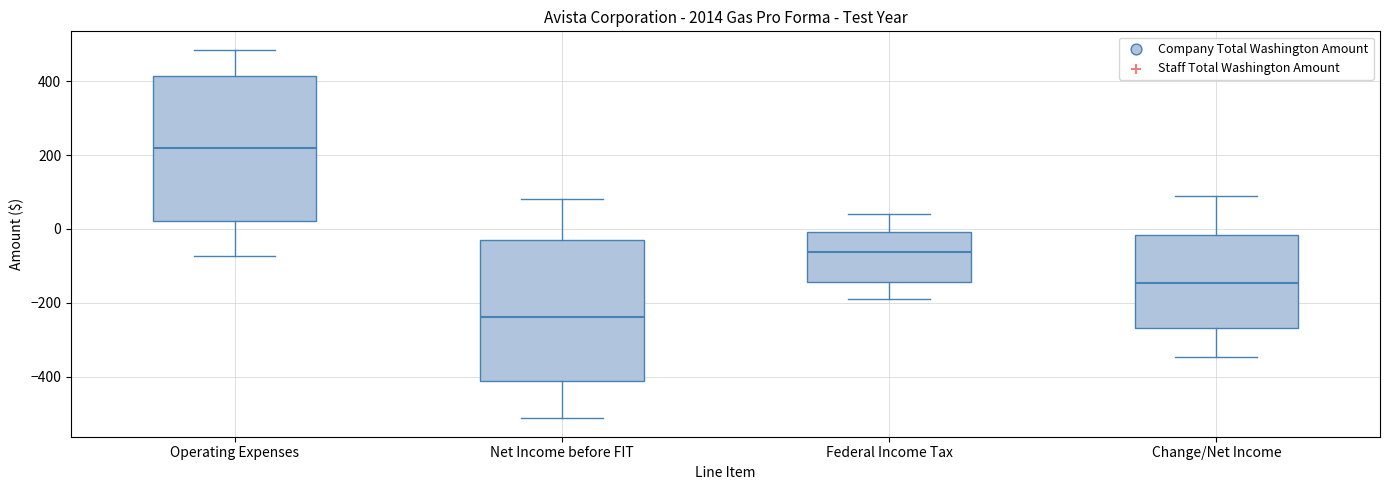

Reading left to right, transcribe this box plot: for each box, give where its median line is, the range the box spans, and where its two whiskers end, as read against the y-axis. The values are not printed on the chart, so give them approximately, as read against the axis.

Operating Expenses: median 220, box 20 to 420, whiskers -80 to 480
Net Income before FIT: median -240, box -420 to -40, whiskers -520 to 80
Federal Income Tax: median -60, box -140 to 0, whiskers -180 to 40
Change/Net Income: median -140, box -260 to -20, whiskers -340 to 80